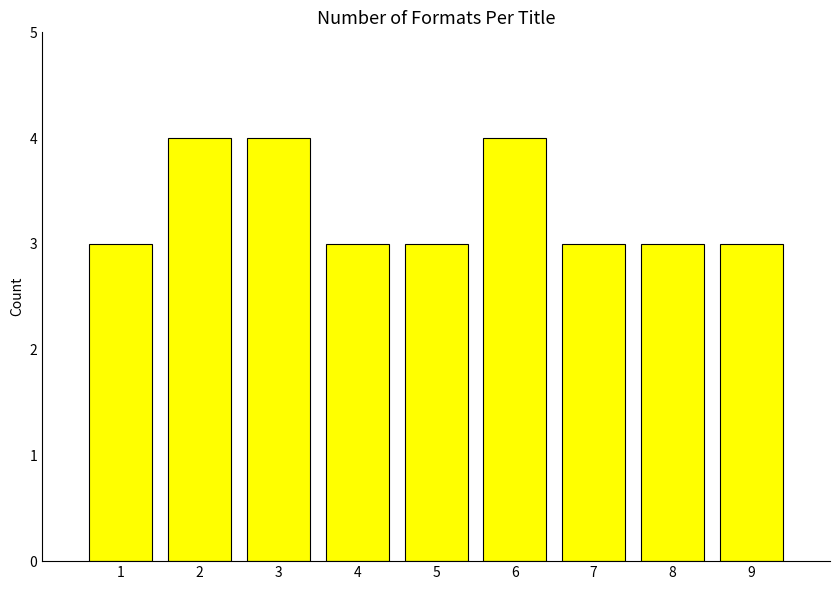

Reading left to right, what are all the values shown in this chart?

3	4	4	3	3	4	3	3	3